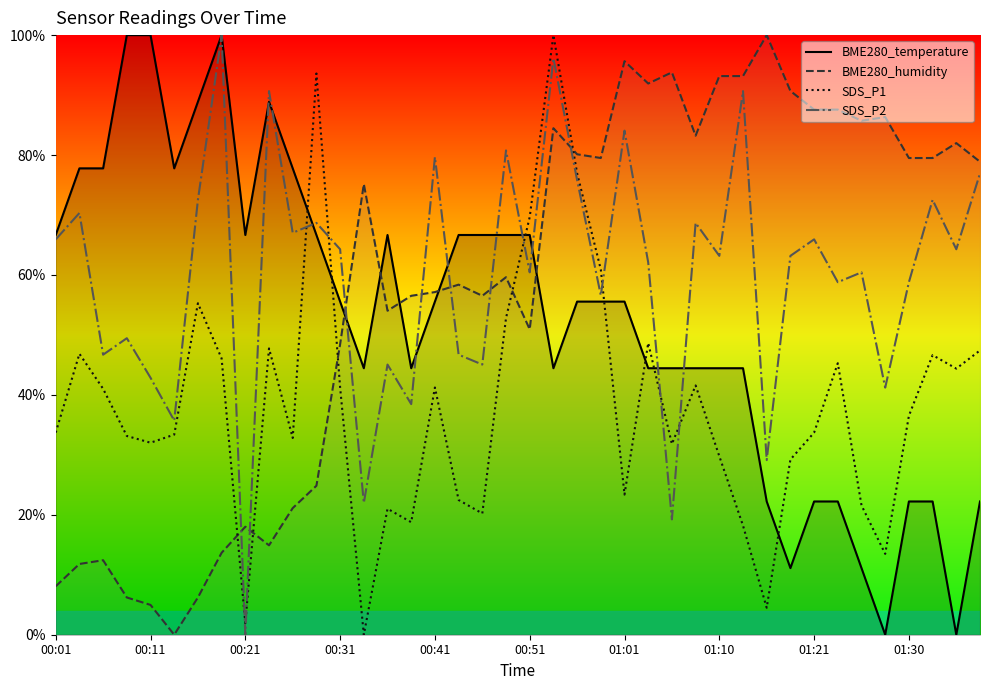

What is the total value across all series at 00:31?

209.5